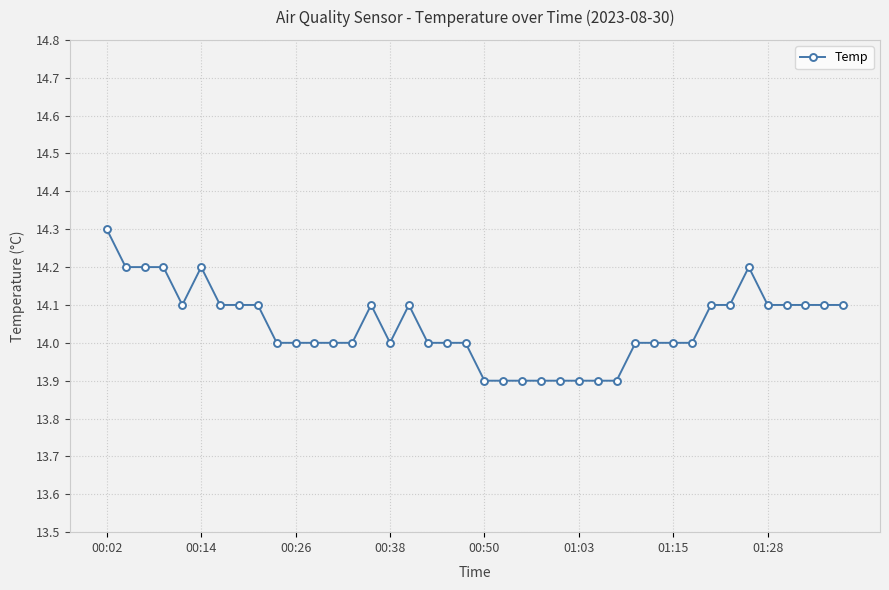

What is the minimum value shown in the chart?

13.9